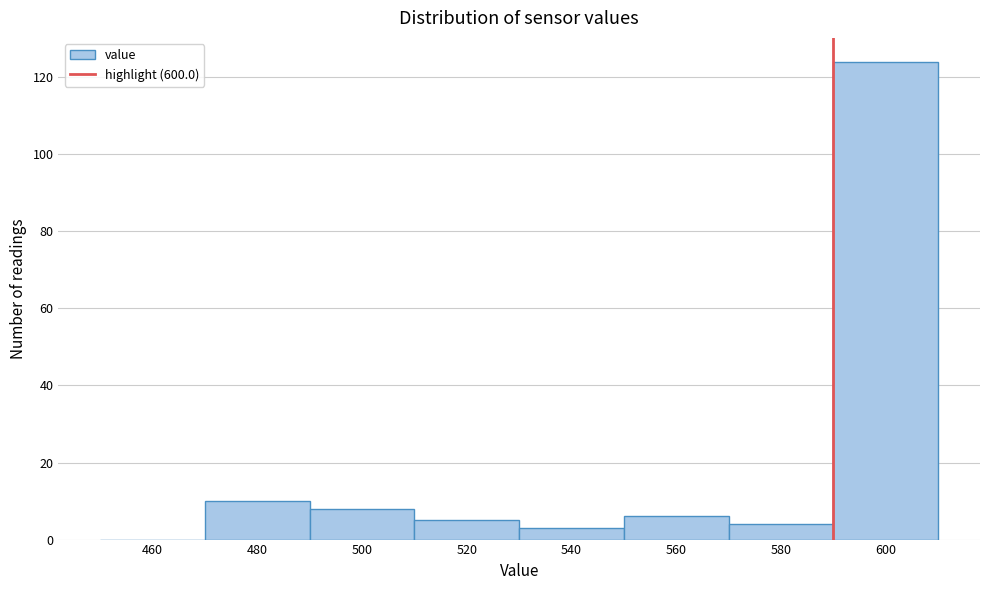

Reading right to left, extract all data points from this chart.

600=124	580=4	560=6	540=3	520=5	500=8	480=10	460=0